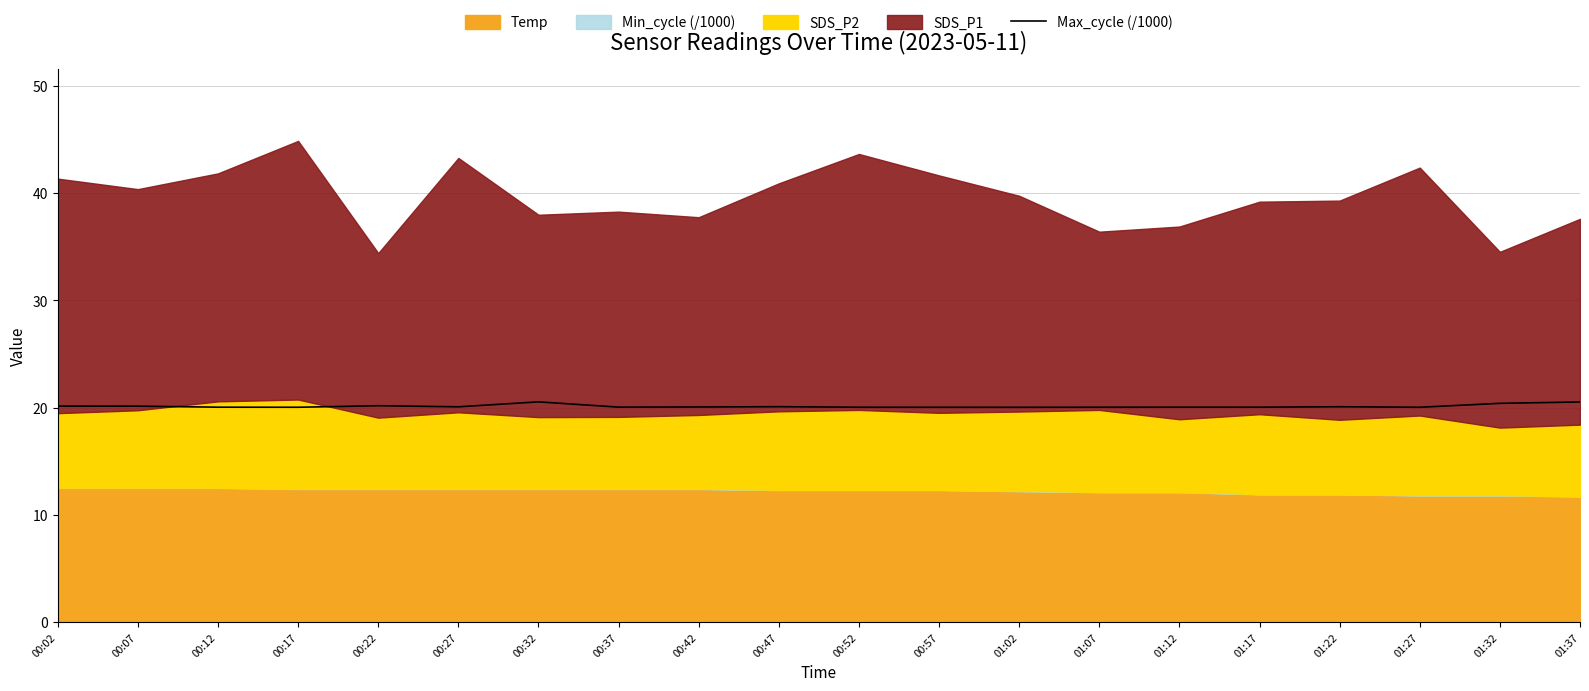

How many lines are shown in the chart?

1